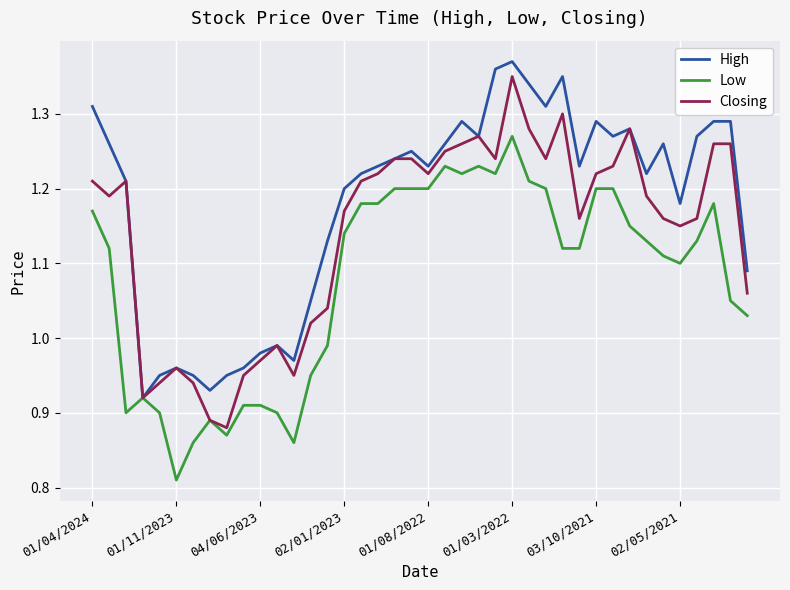

List the series in order of their overall mean, lowest first.

Low, Closing, High